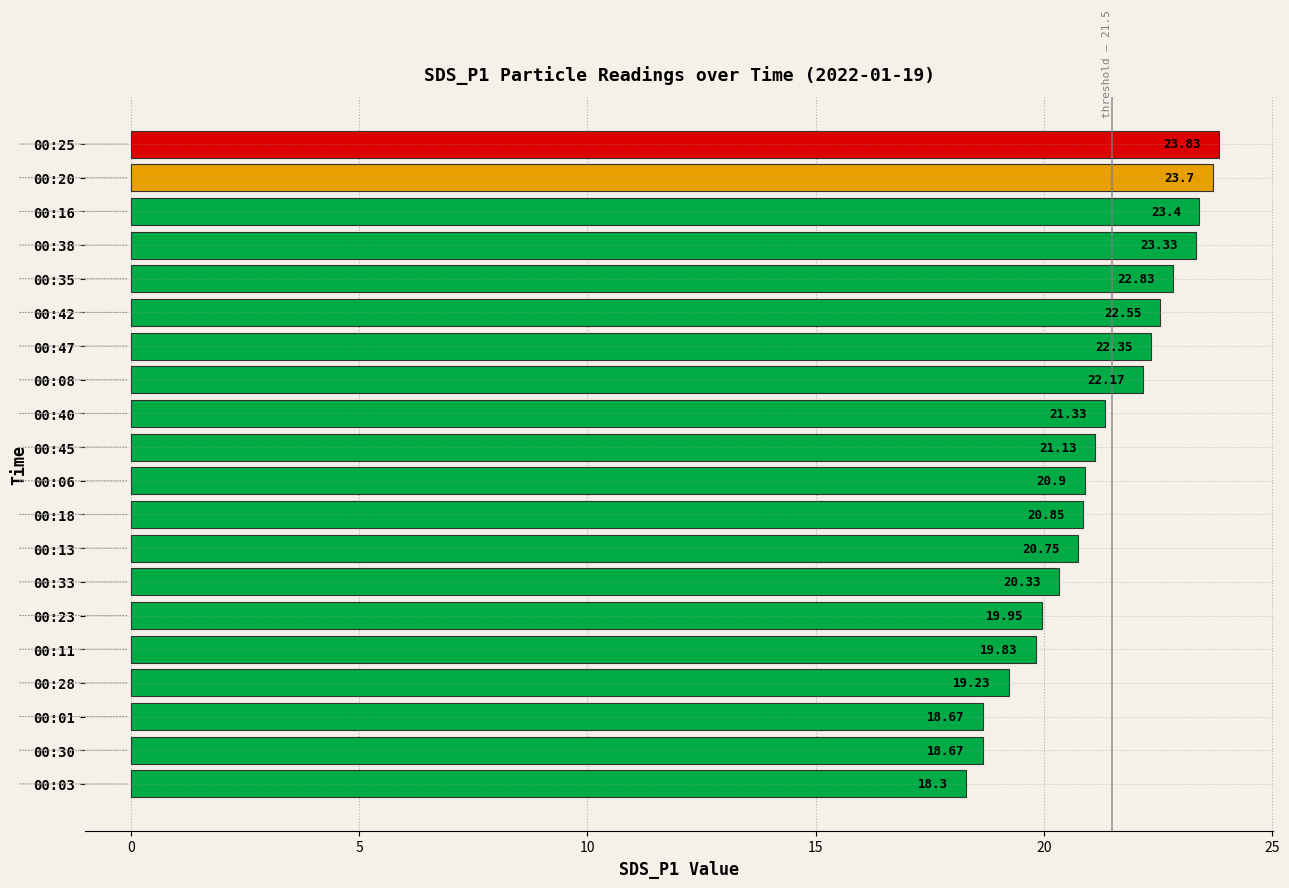

What is the change in value from 00:45 to 00:30?

-2.5